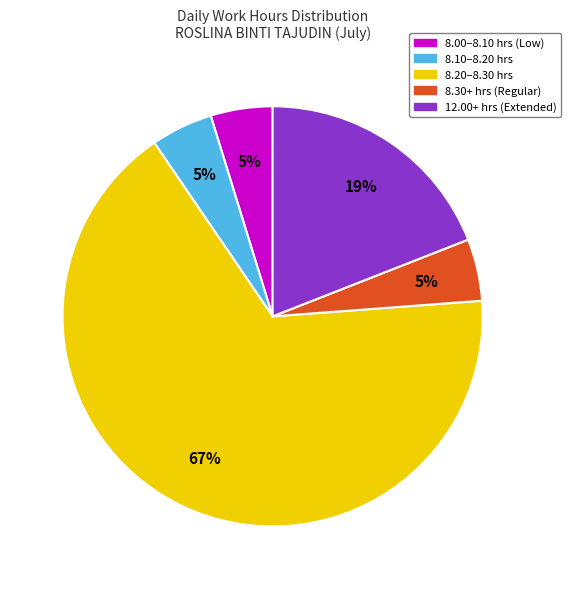

Does any single category account for the majority?

Yes